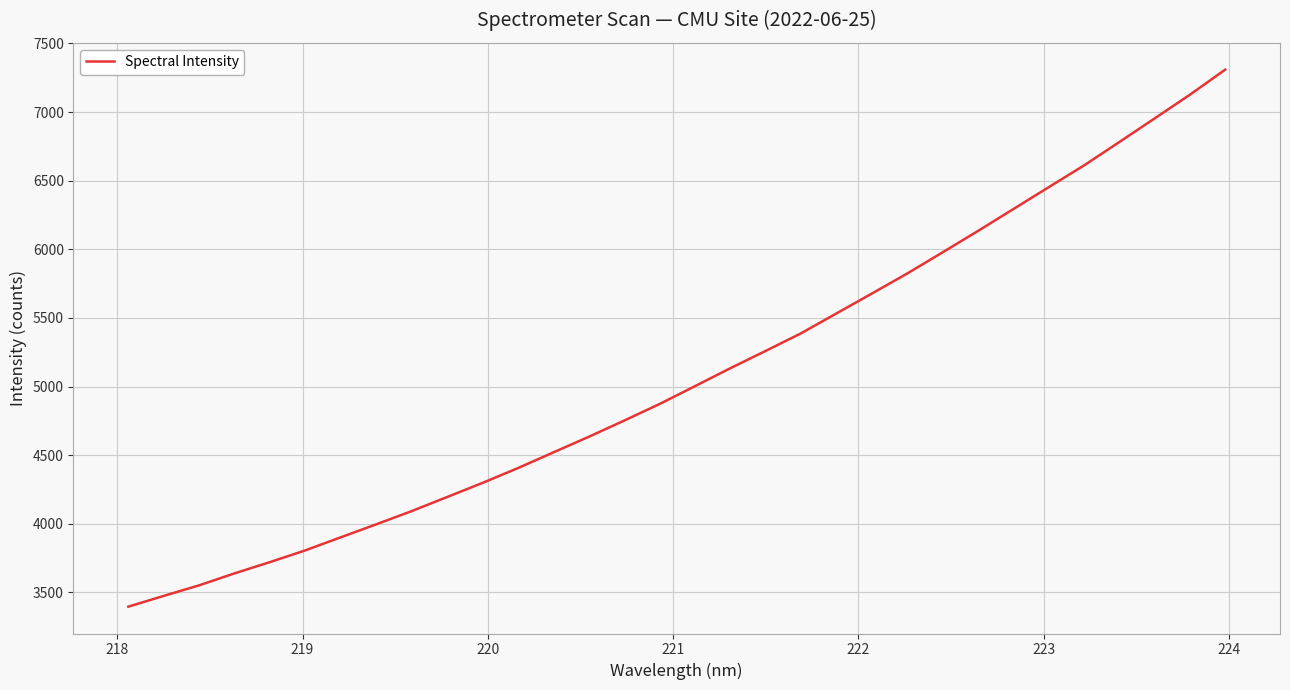

What is the average value?

5084.3